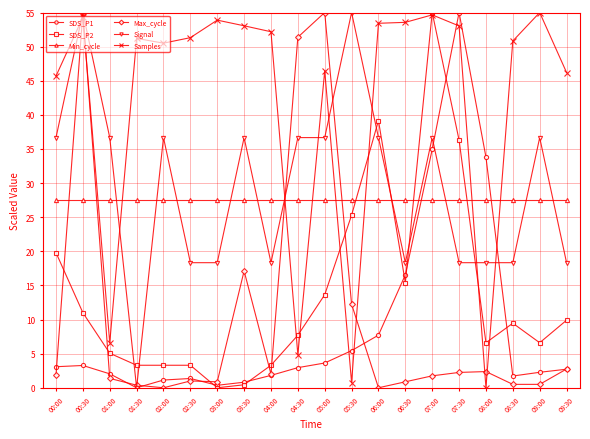

Where do Signal and Min_cycle first cross each other?

01:00 and 01:30